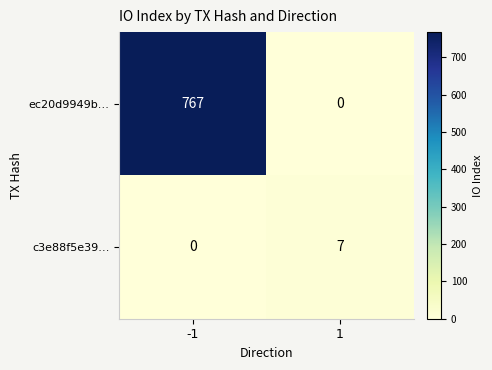

Count the number of data series in this chart.

2